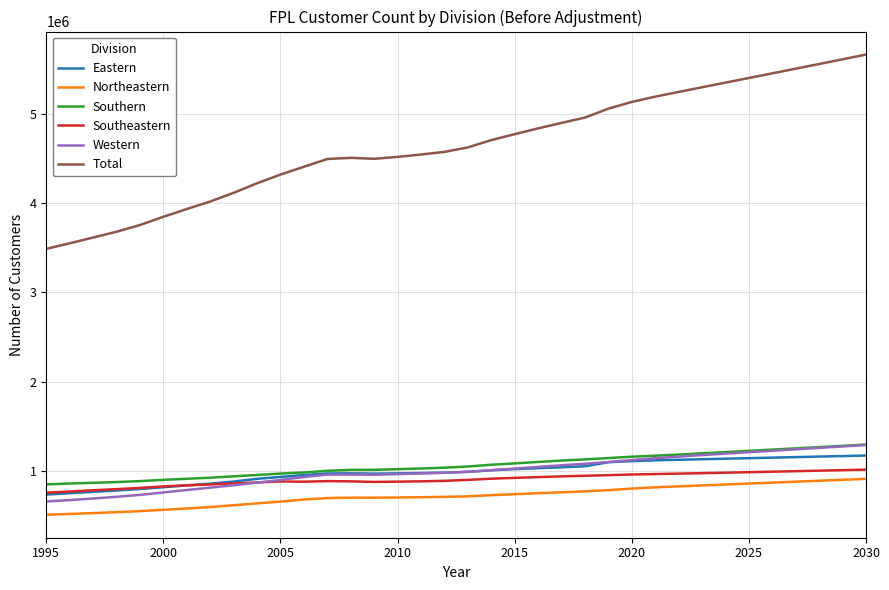

Which series has the widest spread of values?

Total